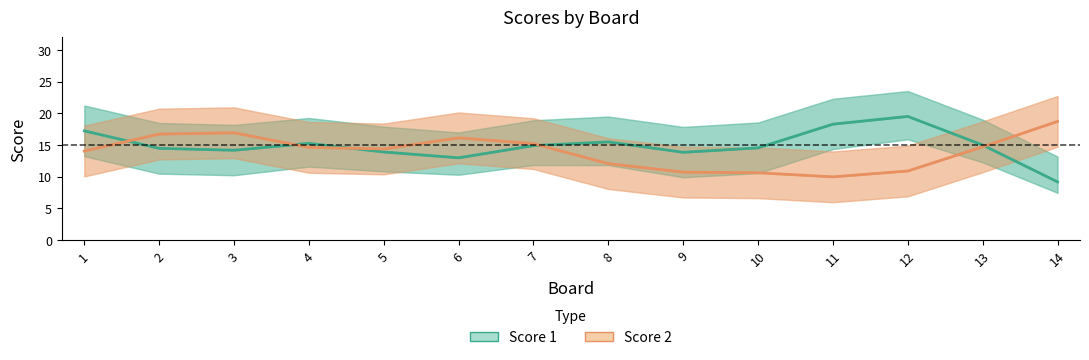

After their last crossing, which series has the higher values: Score 2 or Score 1?

Score 2